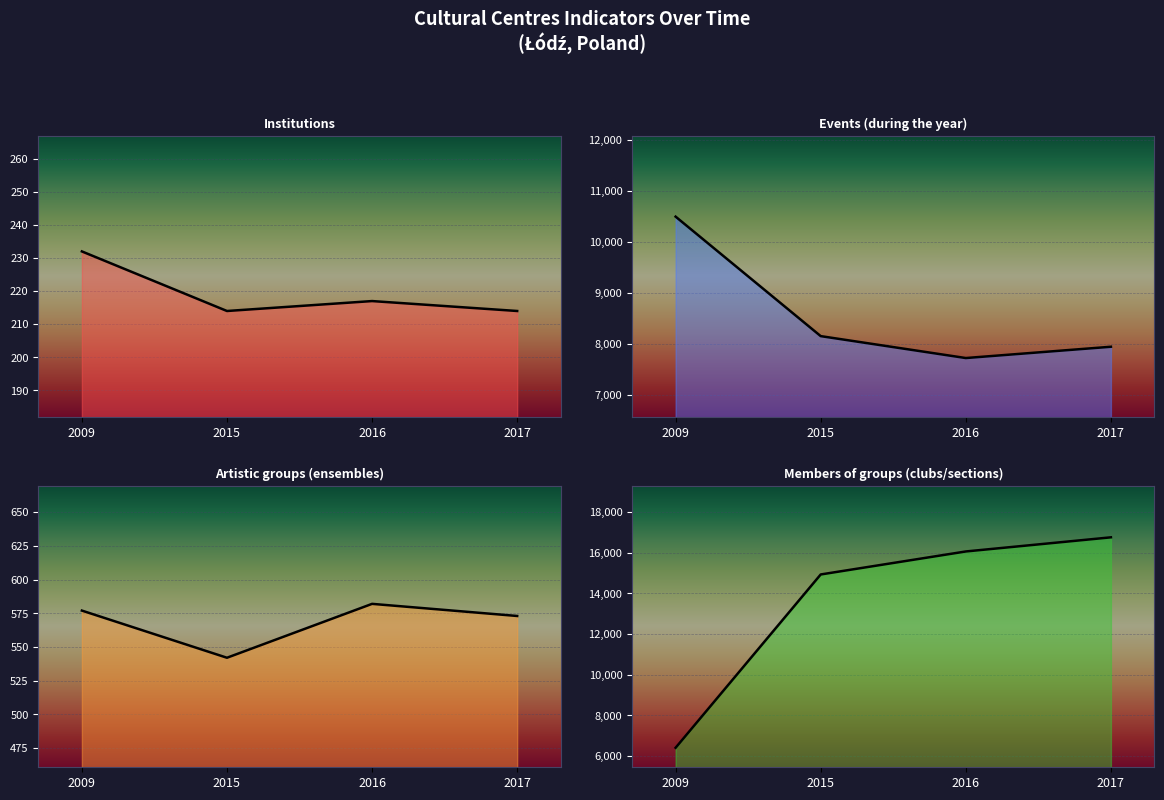

Is the value of Members of groups (clubs/sections) at 2015 greater than the value of Institutions at 2009?

Yes